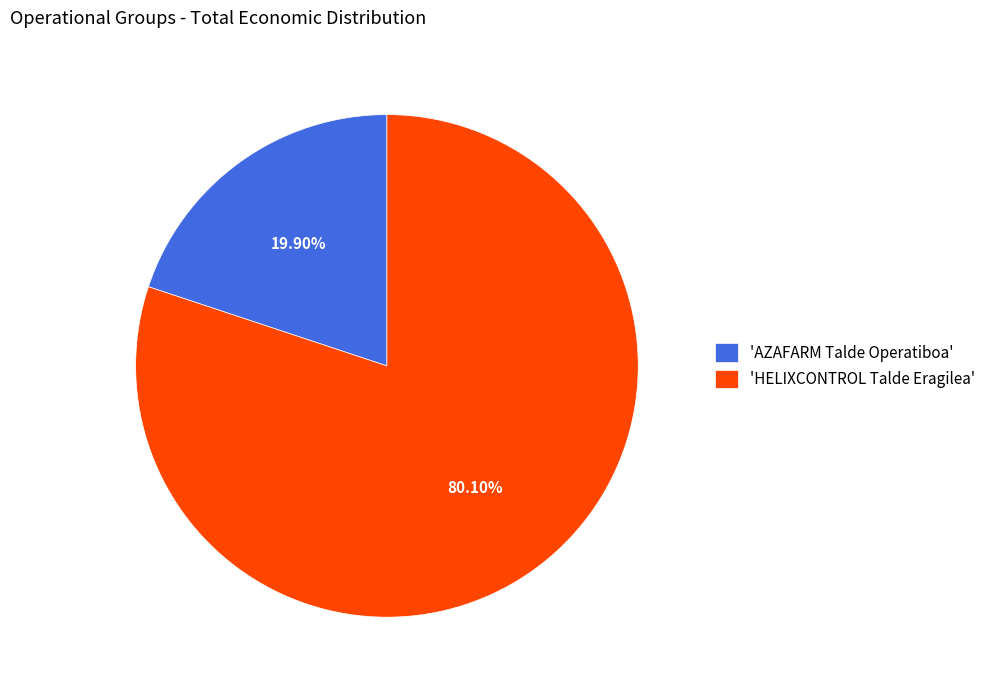

Rank the categories by value from highest to lowest.

'HELIXCONTROL Talde Eragilea', 'AZAFARM Talde Operatiboa'